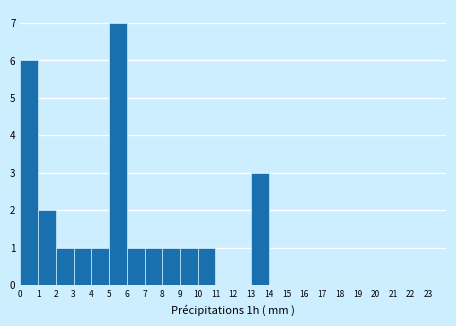

Reading left to right, transcribe this chart: for each bar, give the range it covers on the x-axis and its height. The values are not printed on the chart, so give them approximately, as read against the axis.

0 to 1: 6
1 to 2: 2
2 to 3: 1
3 to 4: 1
4 to 5: 1
5 to 6: 7
6 to 7: 1
7 to 8: 1
8 to 9: 1
9 to 10: 1
10 to 11: 1
11 to 12: 0
12 to 13: 0
13 to 14: 3
14 to 15: 0
15 to 16: 0
16 to 17: 0
17 to 18: 0
18 to 19: 0
19 to 20: 0
20 to 21: 0
21 to 22: 0
22 to 23: 0
23 to 24: 0